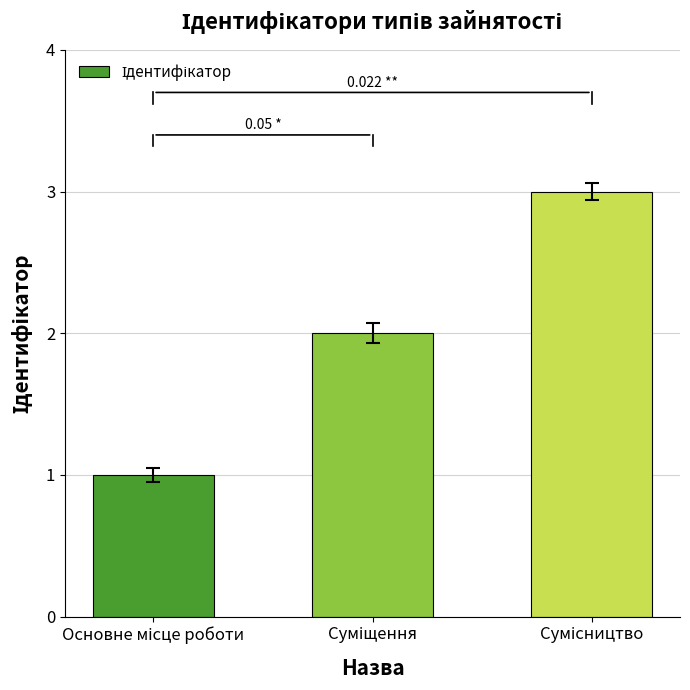

What is the sum of all values?

6